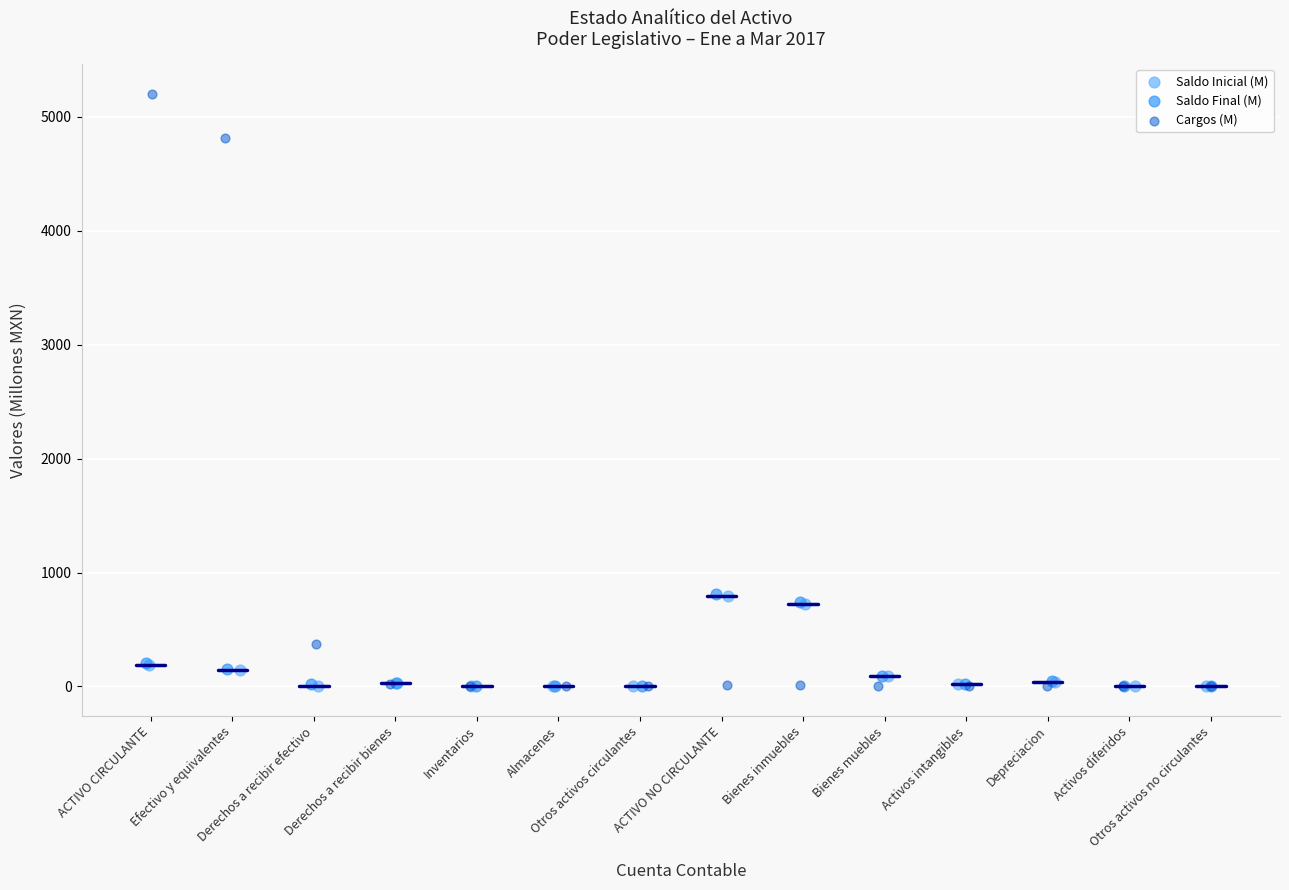

Which series contains the highest Y value?

Cargos (M)